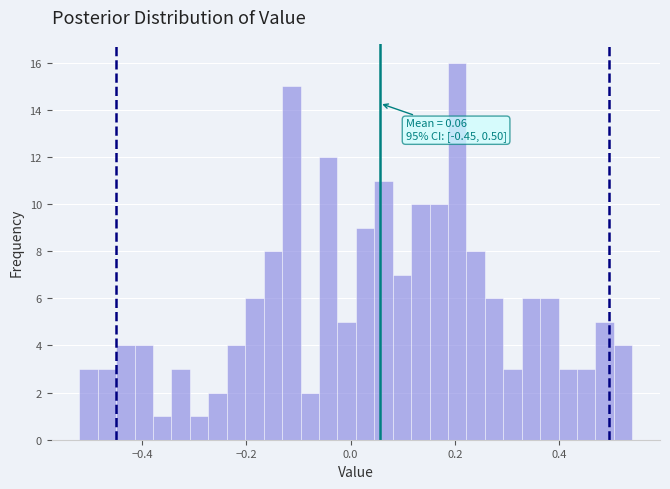

Read against the x-axis, roughly where is the centre of the tallest bar?

0.20